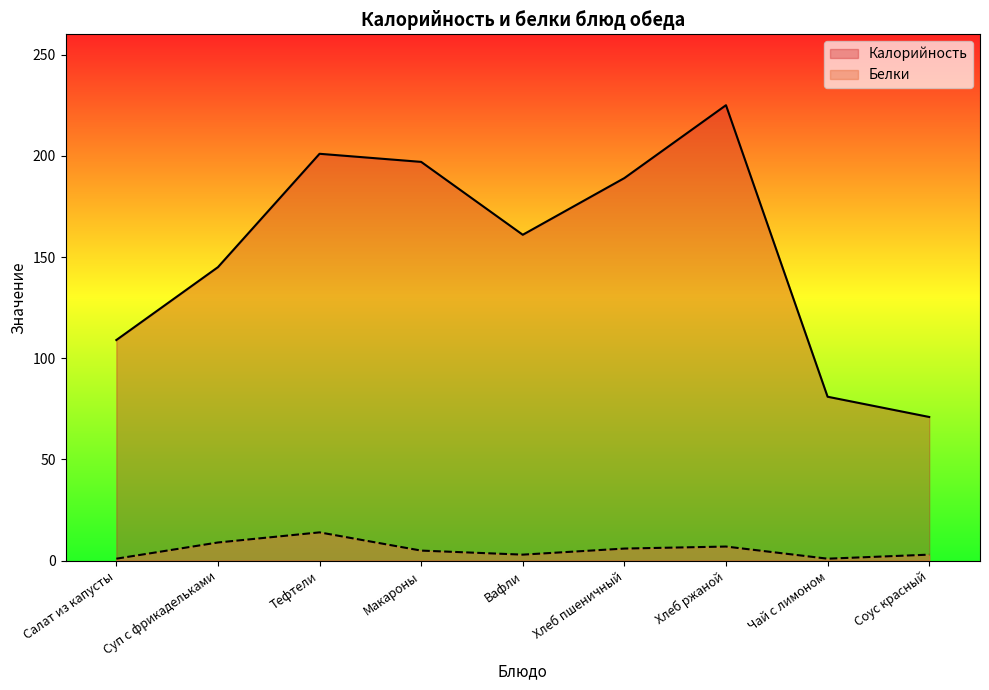

True or false: Белки and Калорийность cross at least once.

False